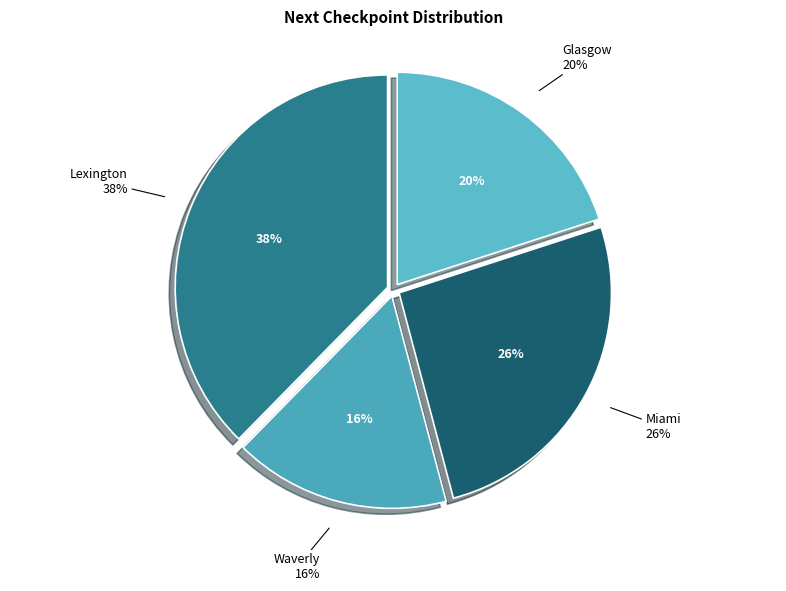

Which has a higher value, Miami or Waverly?

Miami